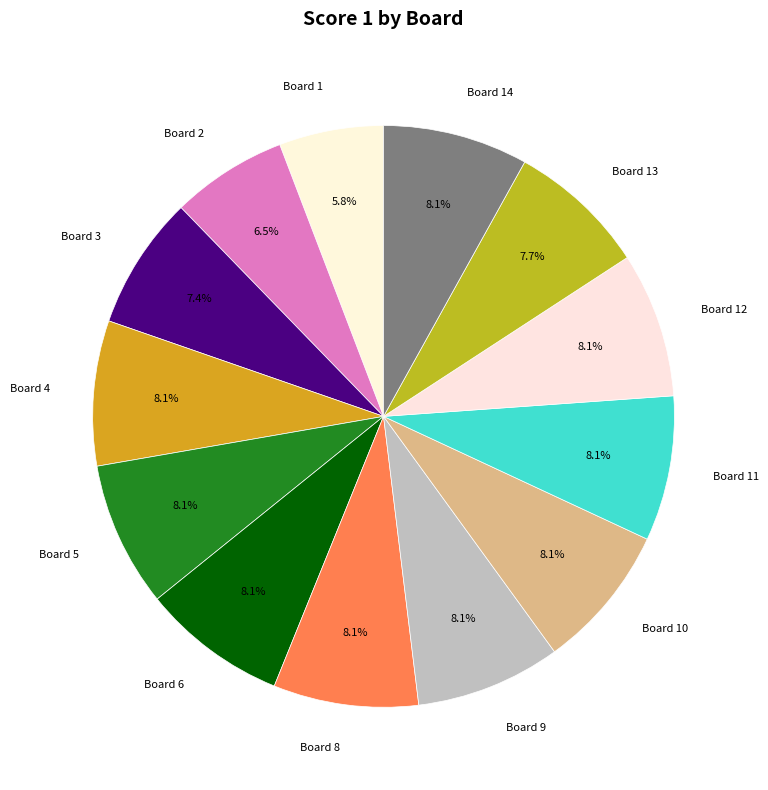

Which slice is the largest?

Board 4